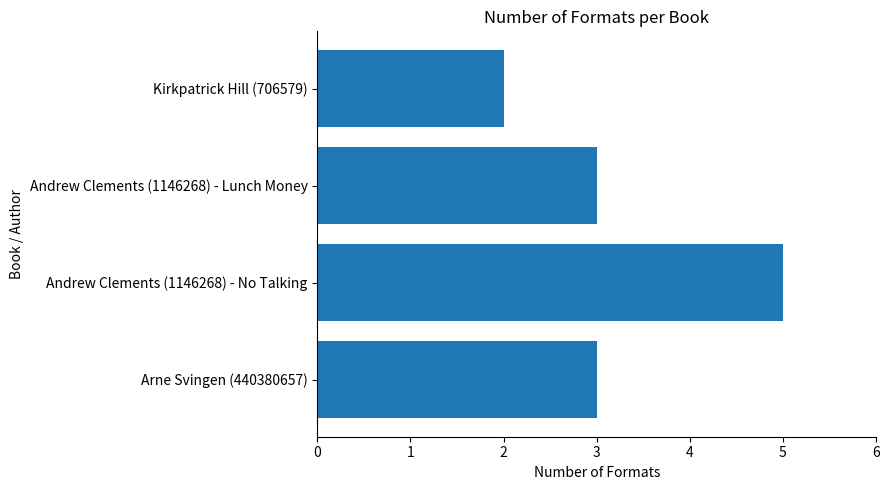

At which category does the chart reach its minimum across all series?

Kirkpatrick Hill (706579)